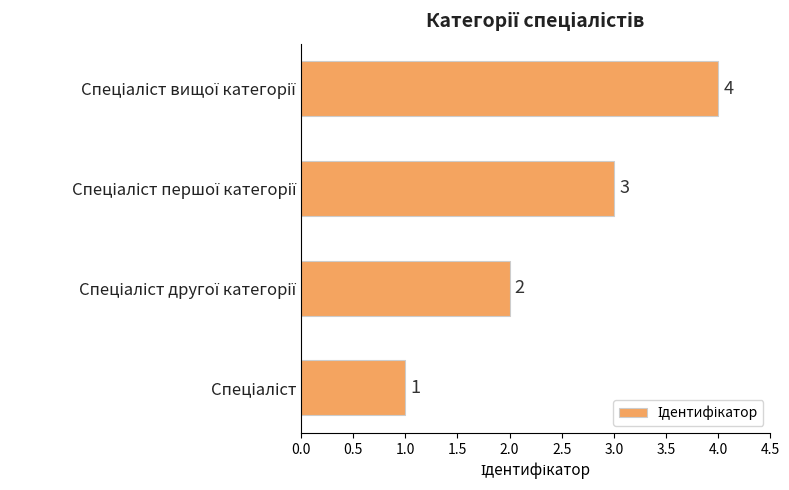

What is the difference between the maximum and minimum values?

3